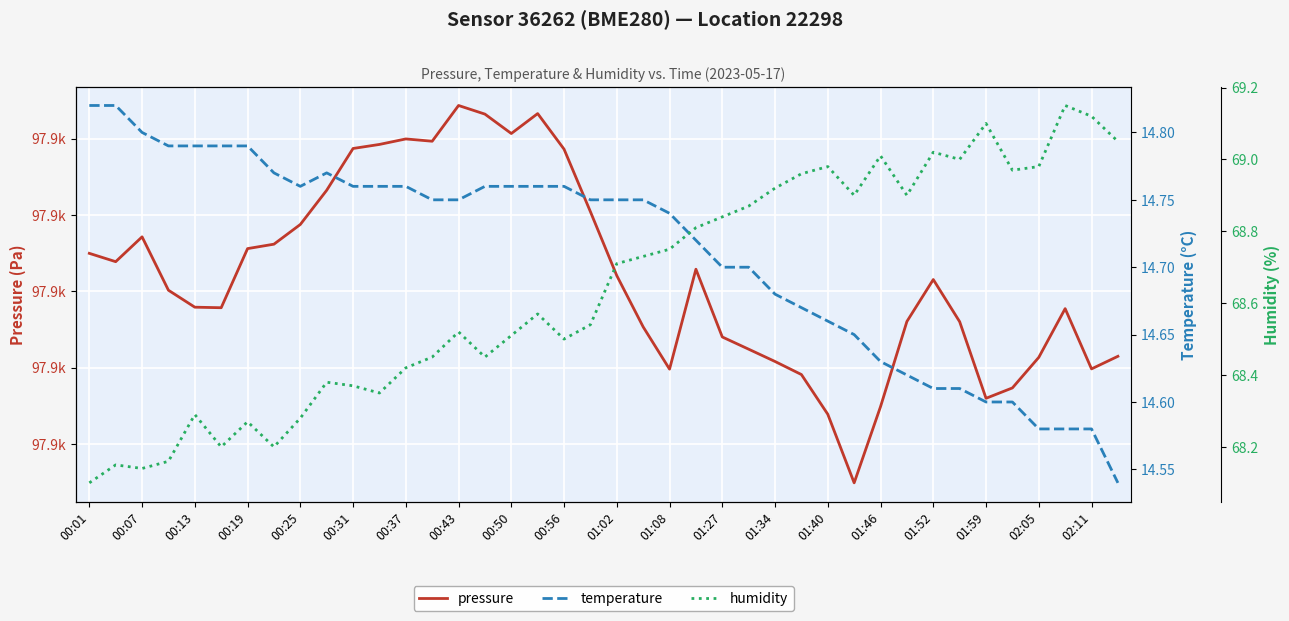

How many interior local valleys does the temperature series have?

1